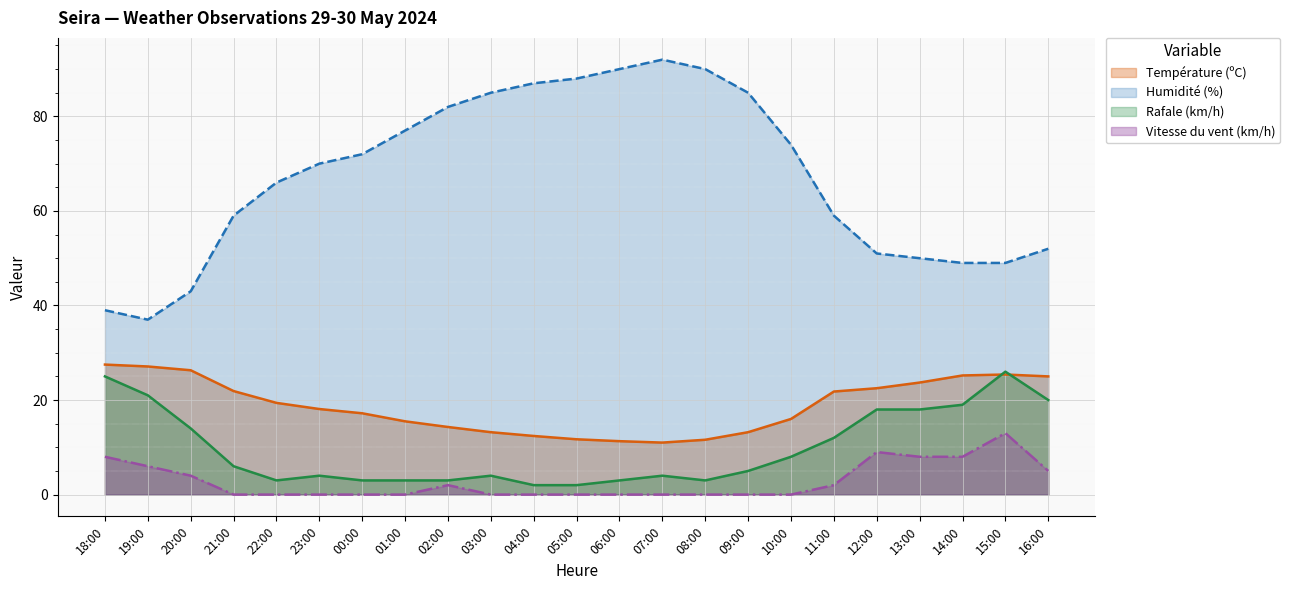

Read the Température (ºC) value at 09:00.

13.2